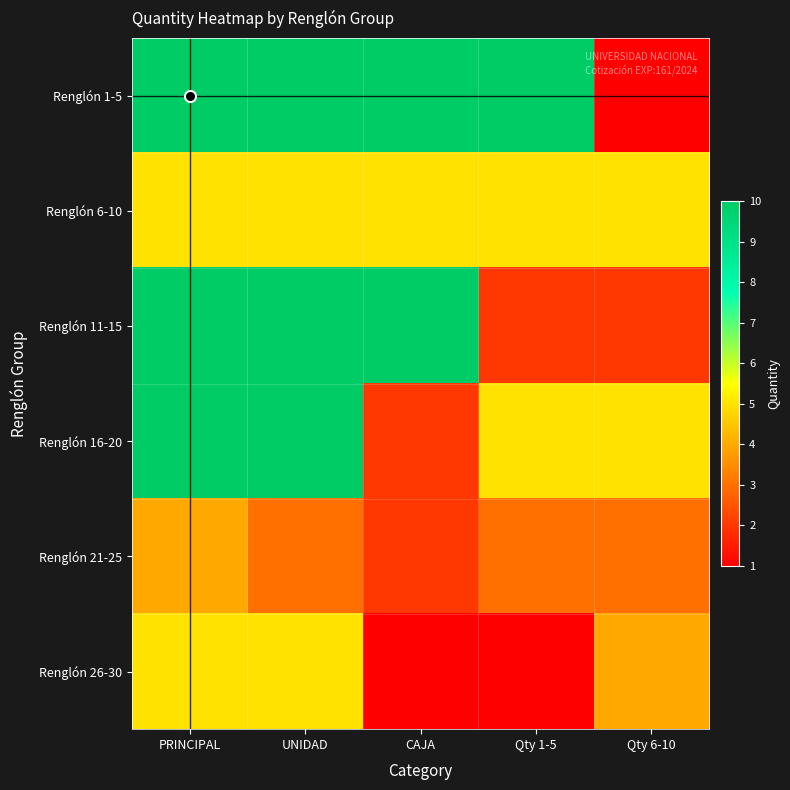

Which category has the highest value across all series?

PRINCIPAL